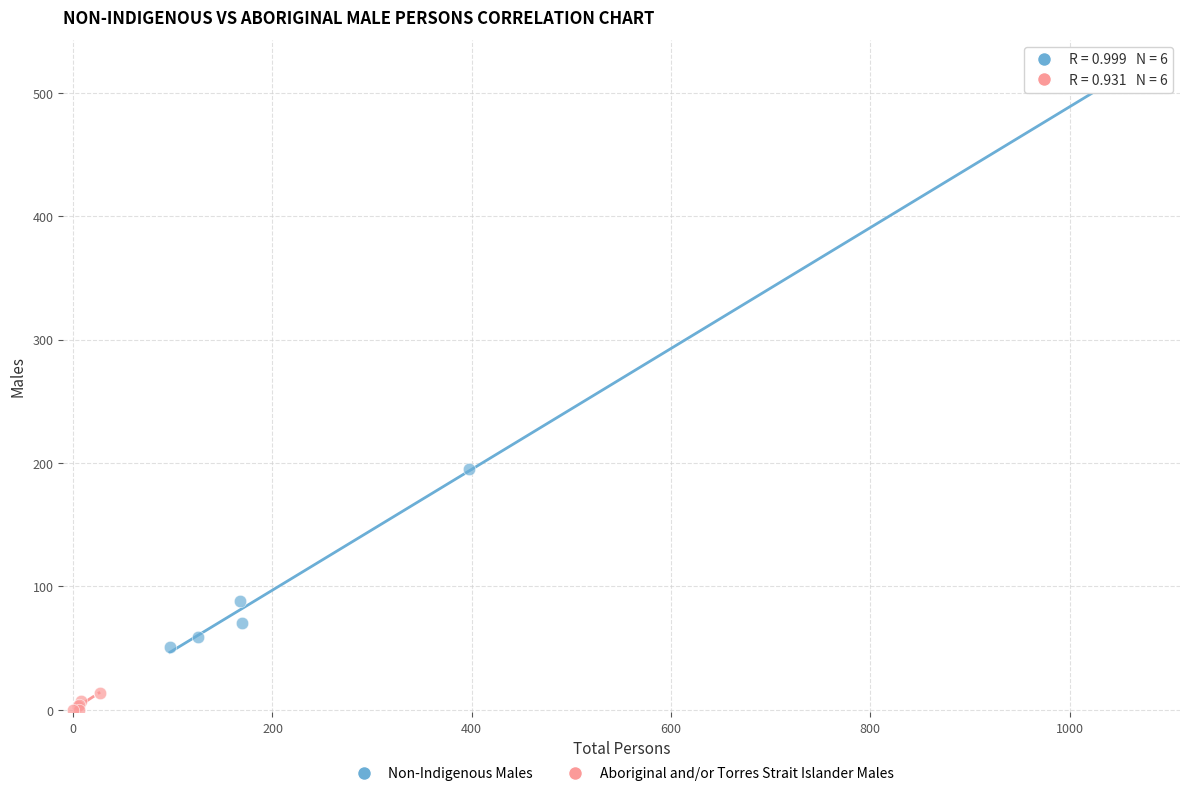

Which series reaches the minimum Y coordinate?

Aboriginal and/or Torres Strait Islander Males